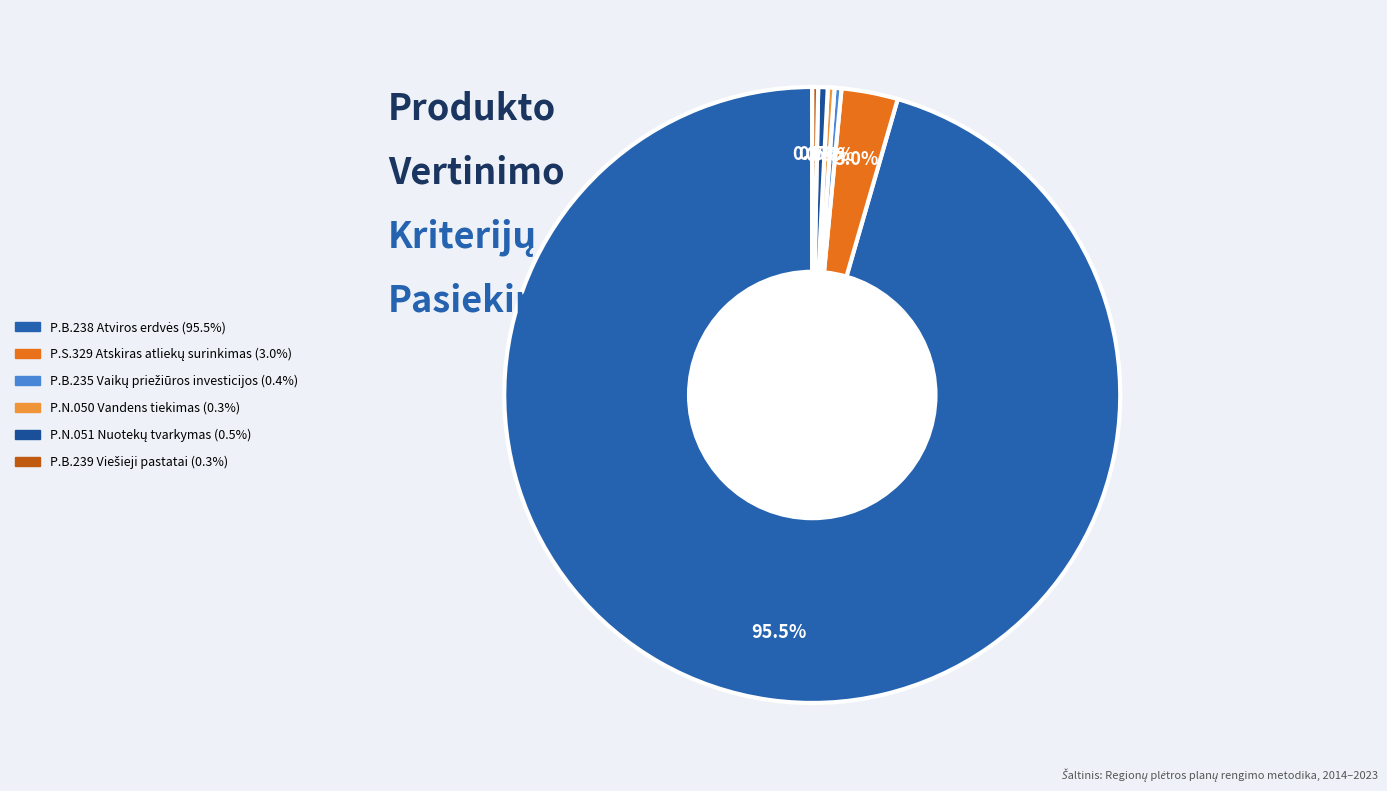

How many slices are in this pie chart?

6